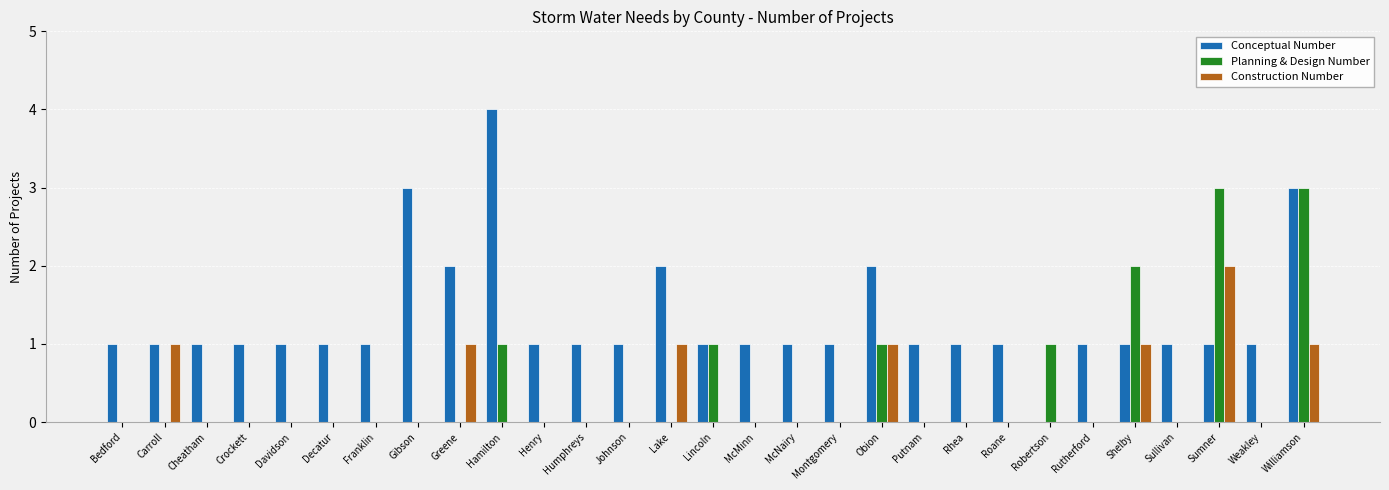

Which series has the largest total across all categories?

Conceptual Number